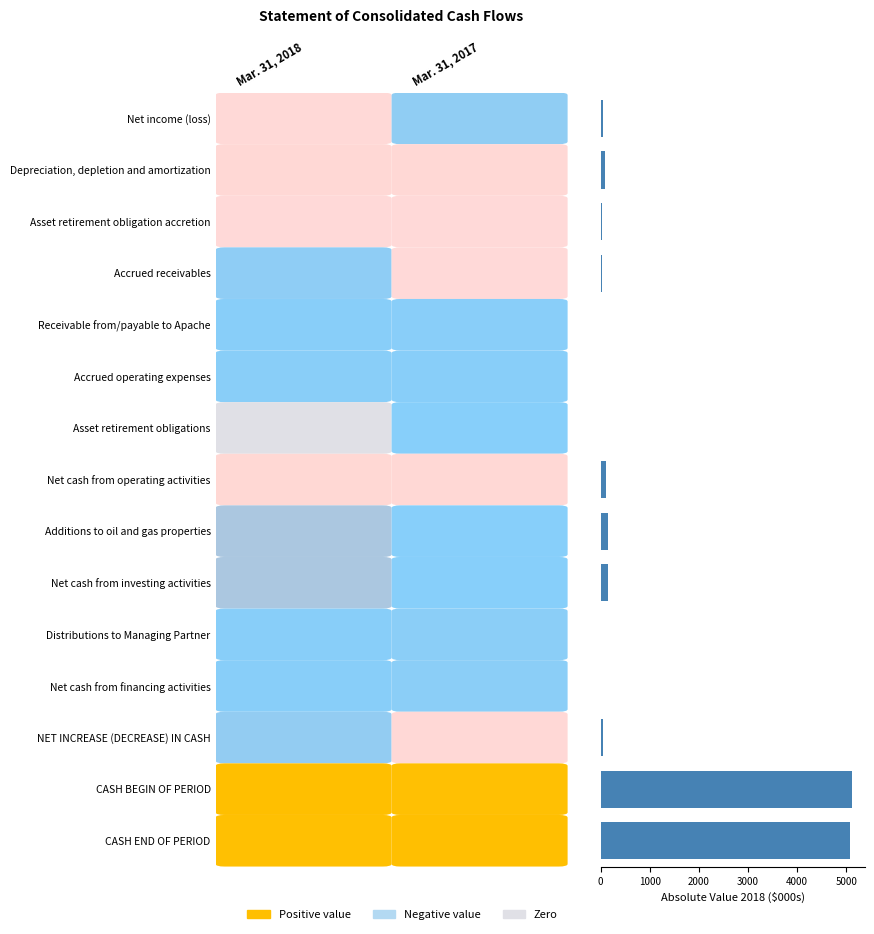

What is the greatest value displayed?

5117.5